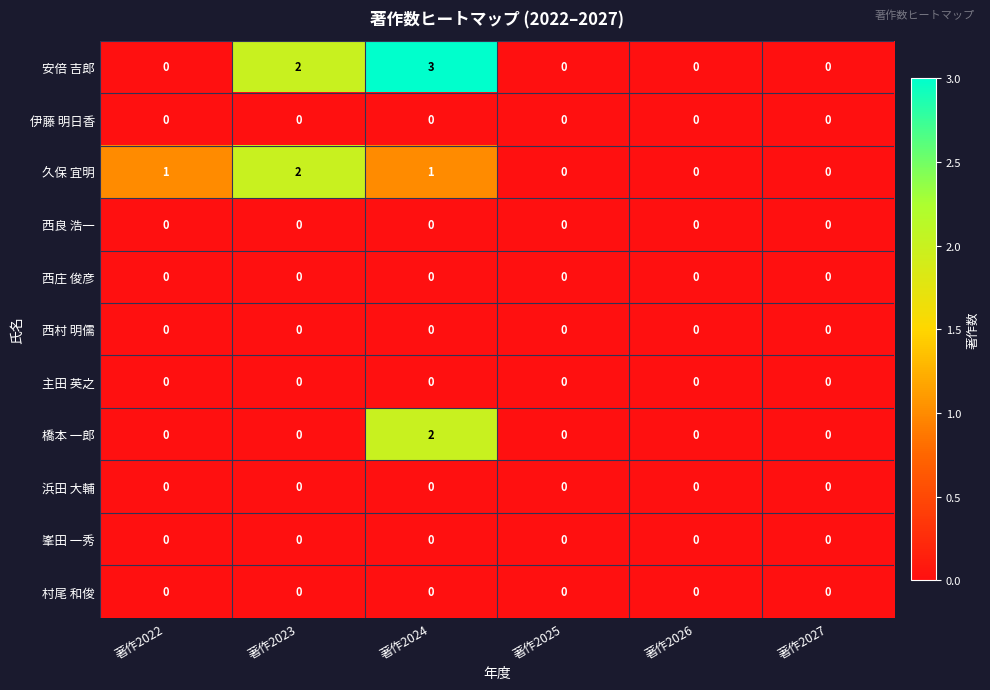

True or false: 久保 宜明 has a value of 2 at 著作2022.

False